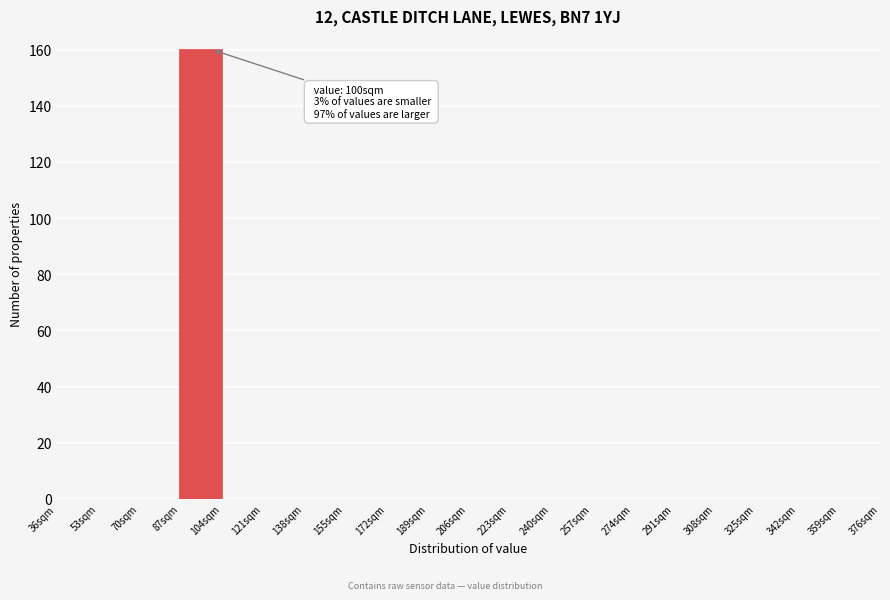

Over which range of the x-axis is the bar tallest?

87 to 104